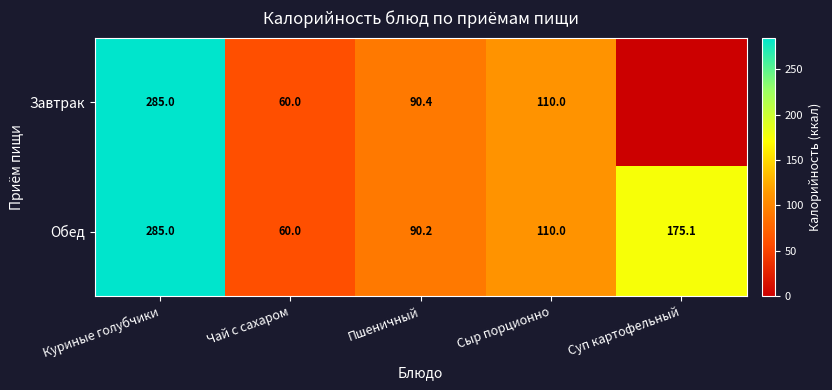

Is the value of Обед at Чай с сахаром greater than the value of Завтрак at Пшеничный?

No